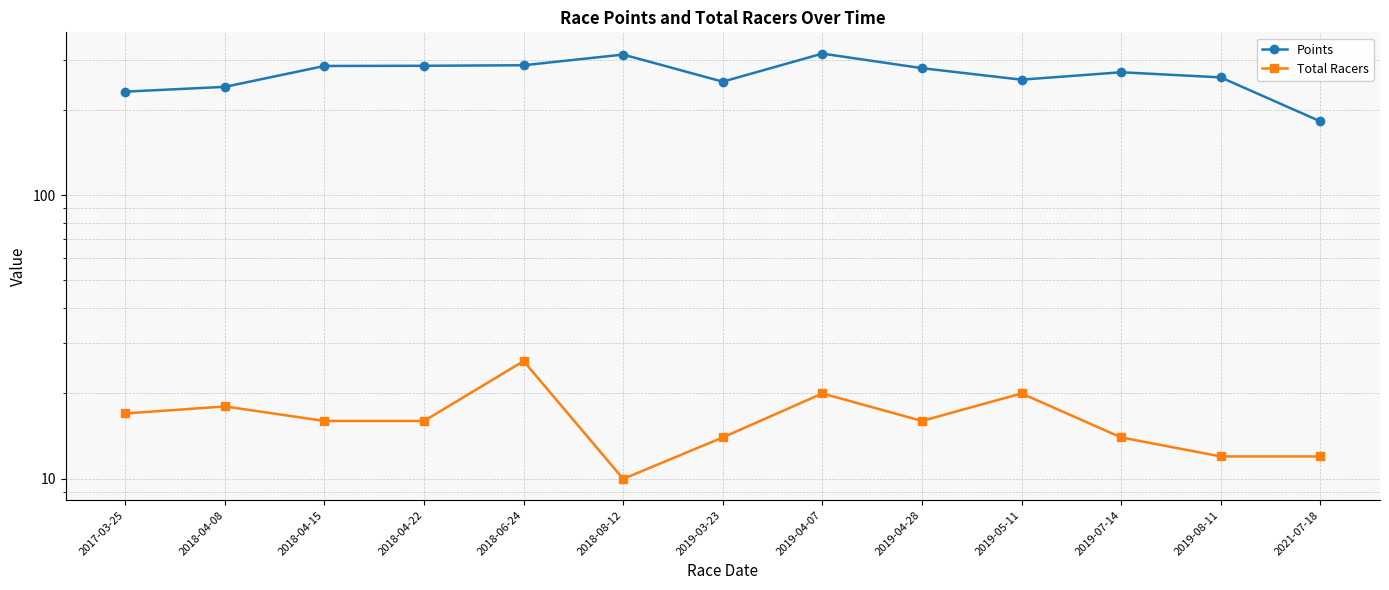

Rank the series by their average value, from lowest to highest.

Total Racers, Points